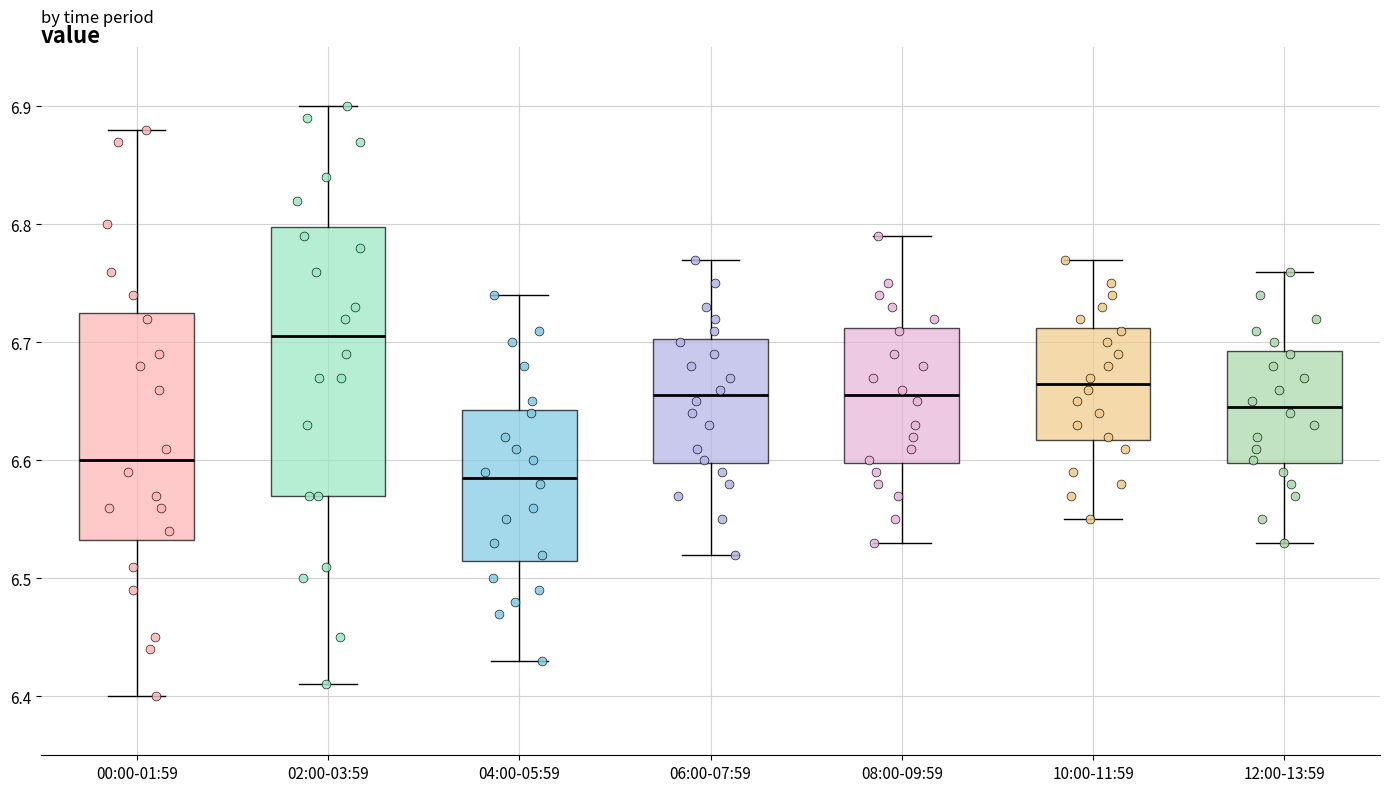

Reading left to right, transcribe this box plot: for each box, give where its median line is, the range the box spans, and where its two whiskers end, as read against the y-axis. The values are not printed on the chart, so give them approximately, as read against the axis.

00:00-01:59: median 6.60, box 6.53 to 6.73, whiskers 6.40 to 6.88
02:00-03:59: median 6.71, box 6.57 to 6.80, whiskers 6.41 to 6.90
04:00-05:59: median 6.59, box 6.52 to 6.64, whiskers 6.43 to 6.74
06:00-07:59: median 6.66, box 6.60 to 6.70, whiskers 6.52 to 6.77
08:00-09:59: median 6.66, box 6.60 to 6.71, whiskers 6.53 to 6.79
10:00-11:59: median 6.67, box 6.62 to 6.71, whiskers 6.55 to 6.77
12:00-13:59: median 6.65, box 6.60 to 6.69, whiskers 6.53 to 6.76